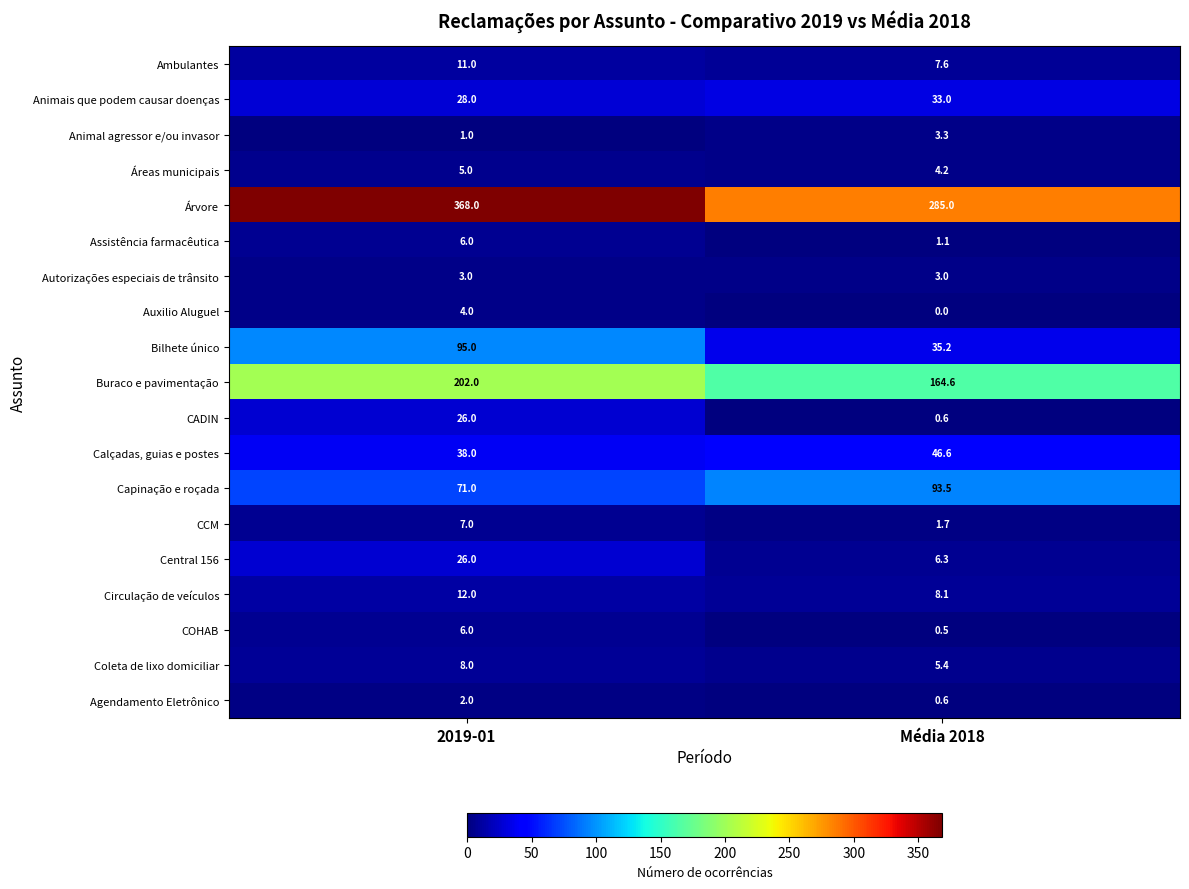

Is it true that Capinação e roçada equals 111.2 at 2019-01?

False